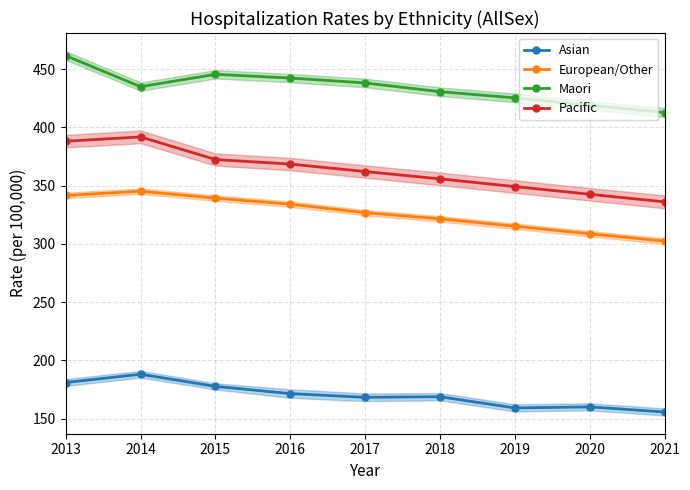

What is the spread (max minus min) of values at 2013?

280.4